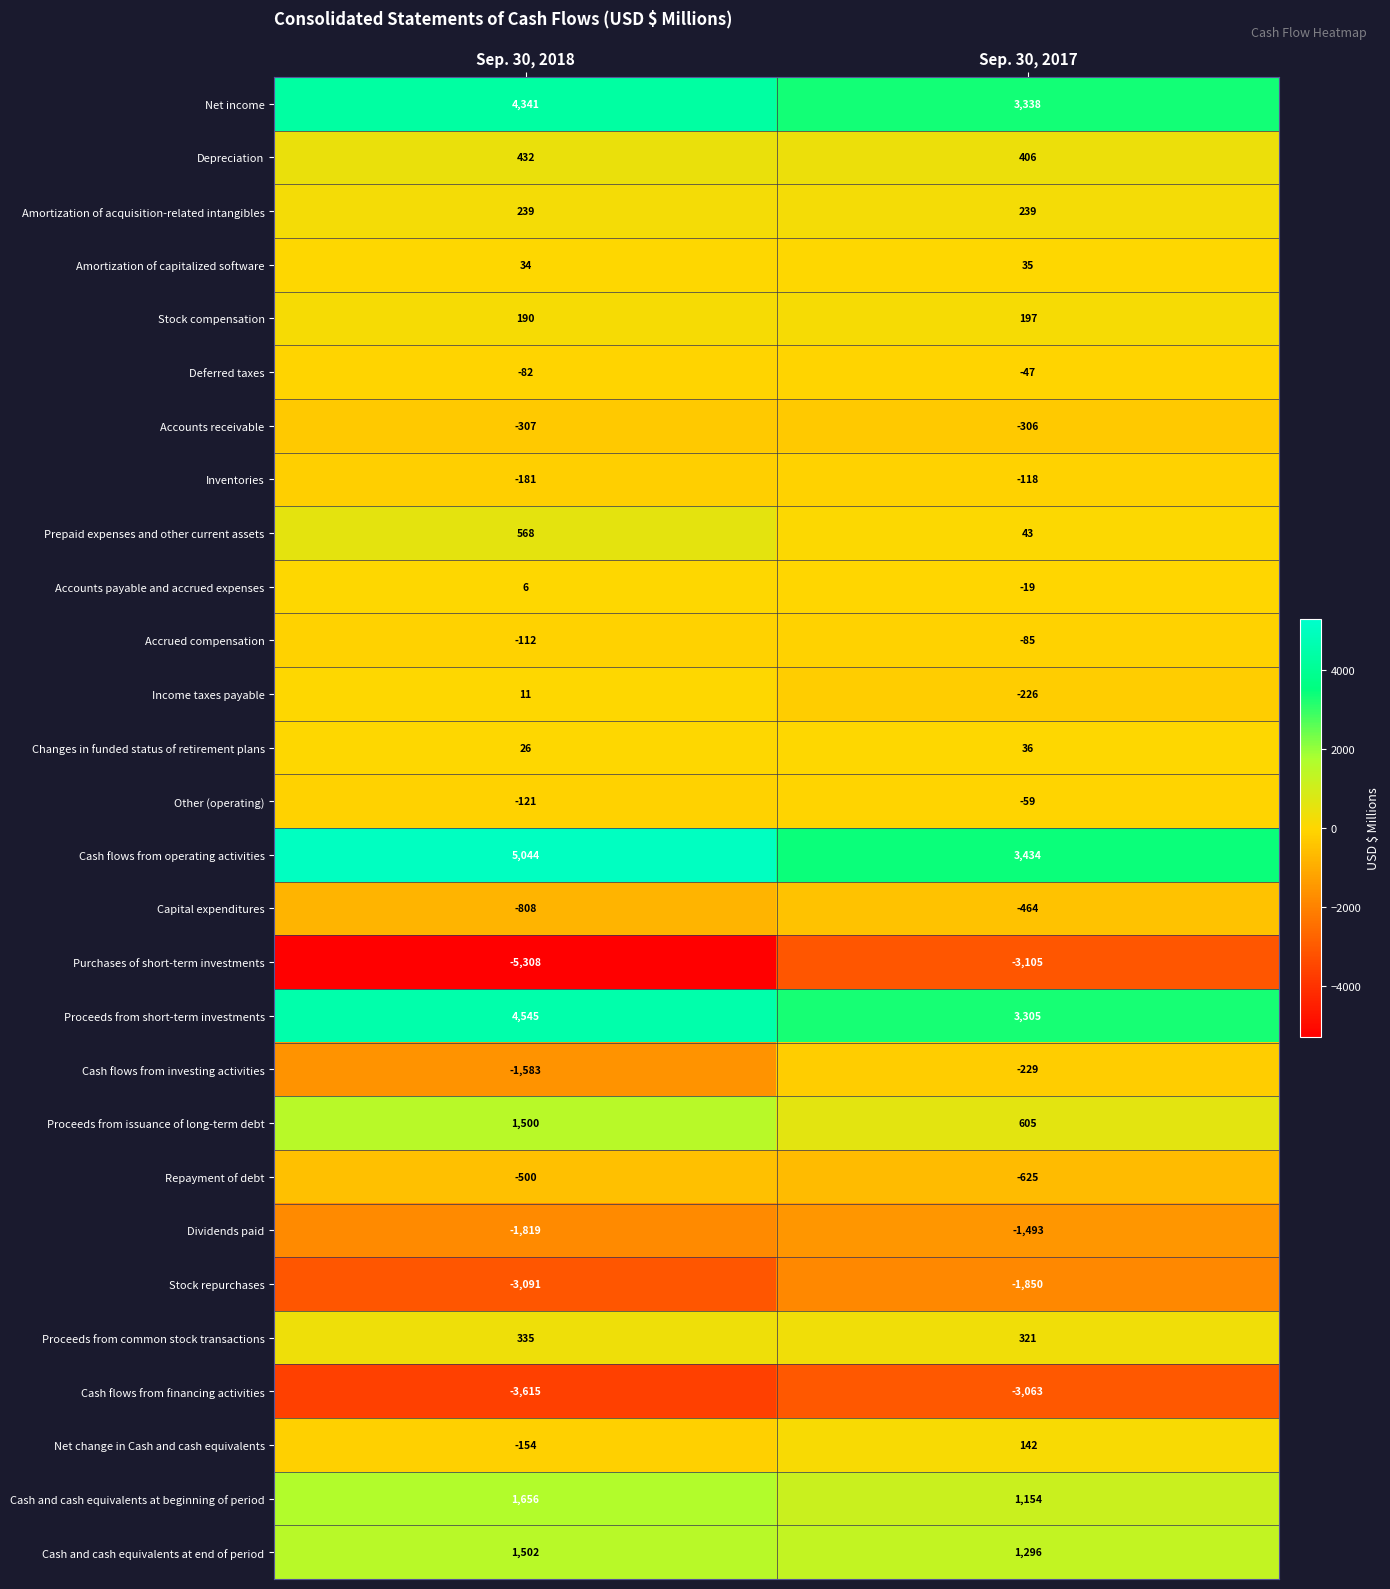

True or false: Purchases of short-term investments has a value of -9113 at Sep. 30, 2018.

False